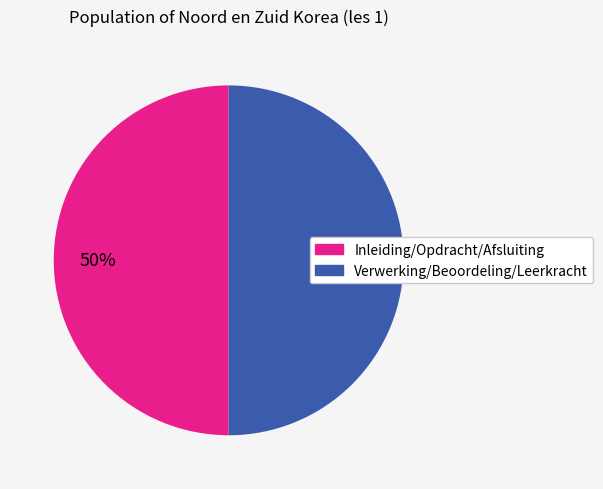

To the nearest percent, what is the average slice percentage?

50%